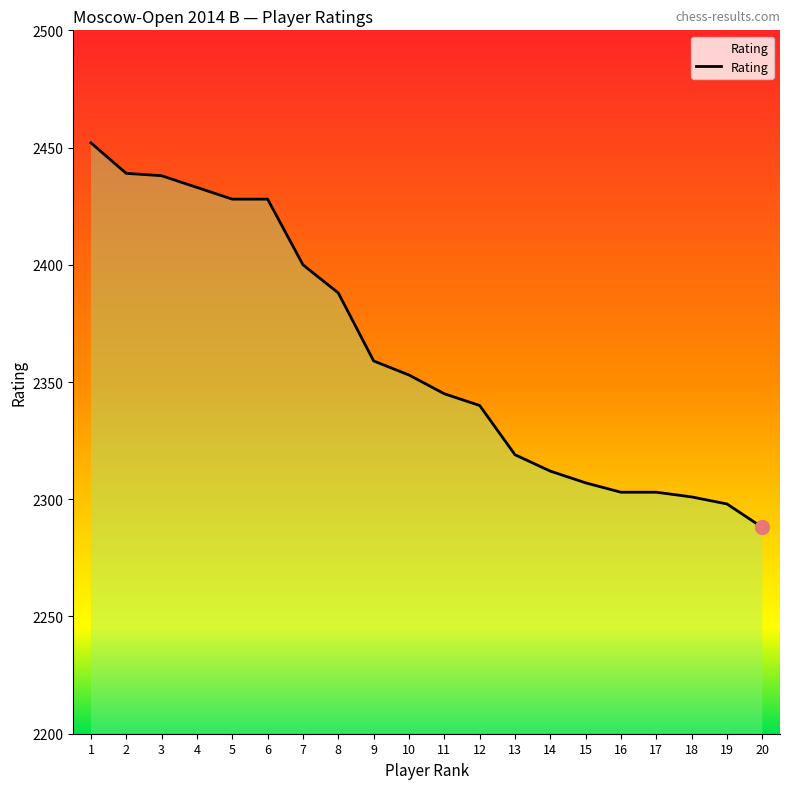

At which label does the data first exceed 2353?

1